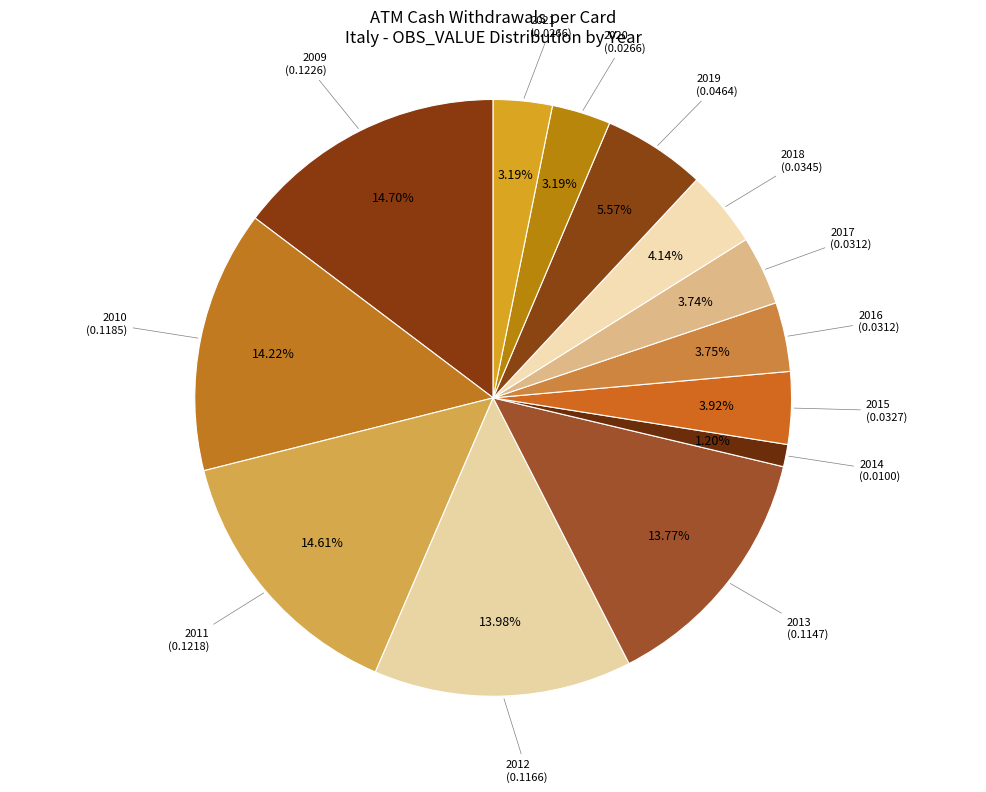

Count the number of slices in the pie.

13